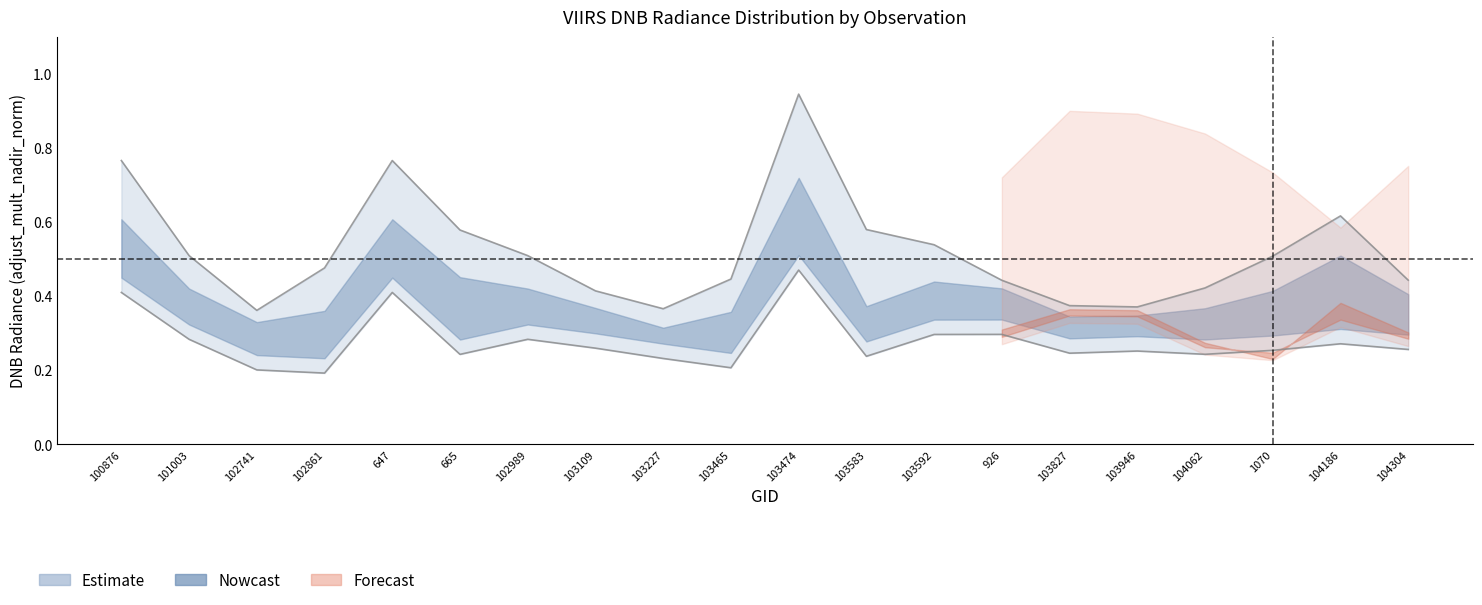

At which label is dnbrad_mdn closest to 0?

103227